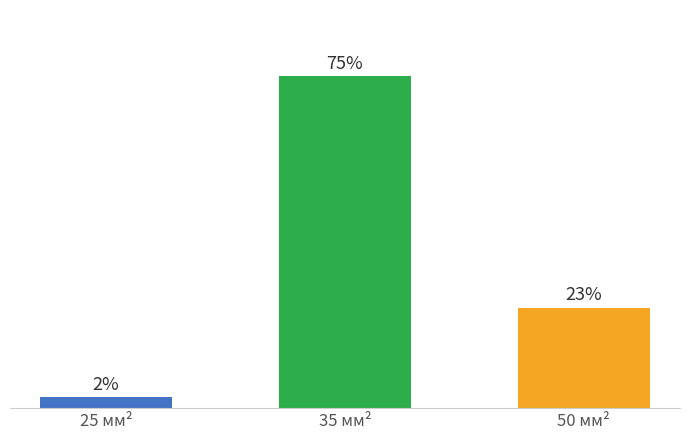

Are the bars horizontal?

No